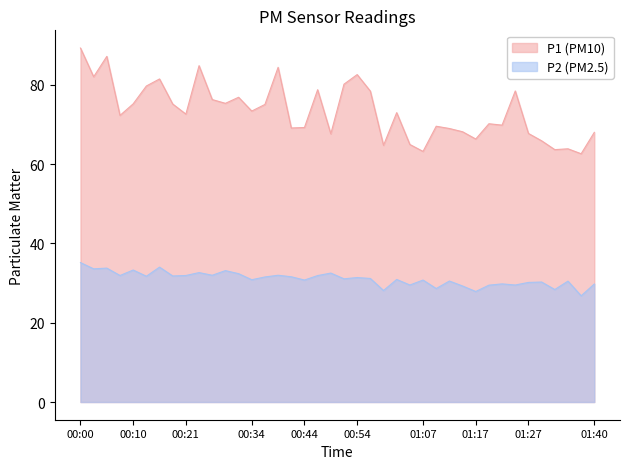

At how many categories does at least one series exceed 83?

4